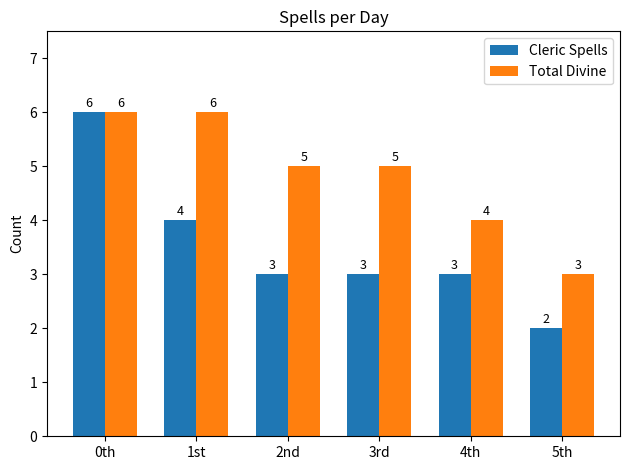

Reading left to right, transcribe all the data shown in this chart.

Cleric Spells: 0th=6	1st=4	2nd=3	3rd=3	4th=3	5th=2
Total Divine: 0th=6	1st=6	2nd=5	3rd=5	4th=4	5th=3